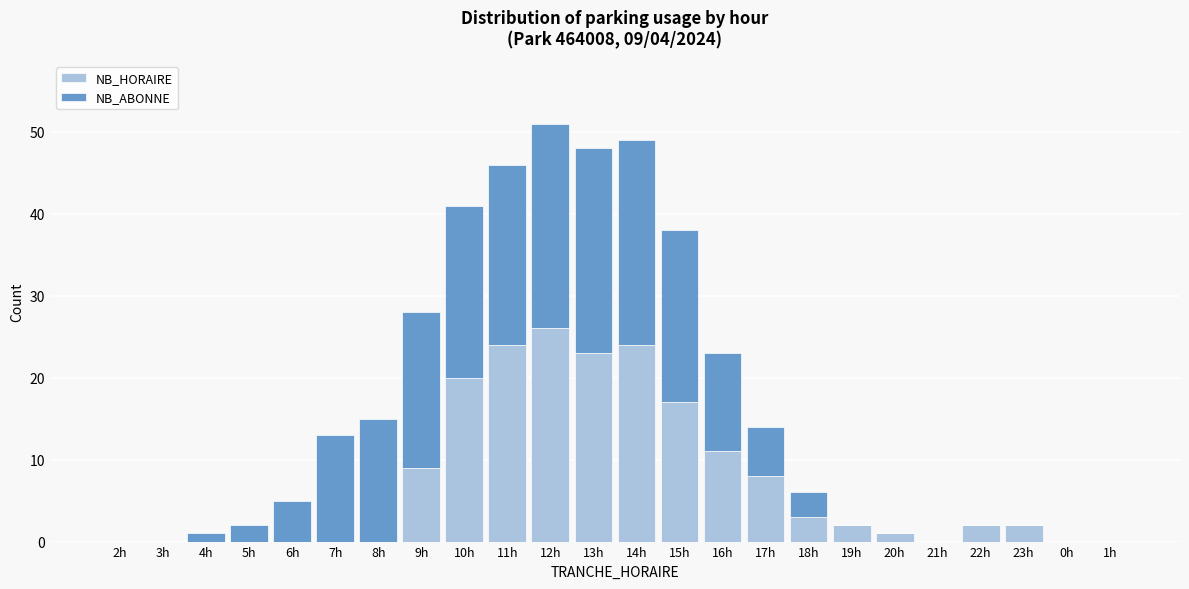

What is the total value across all series at 7h?

13